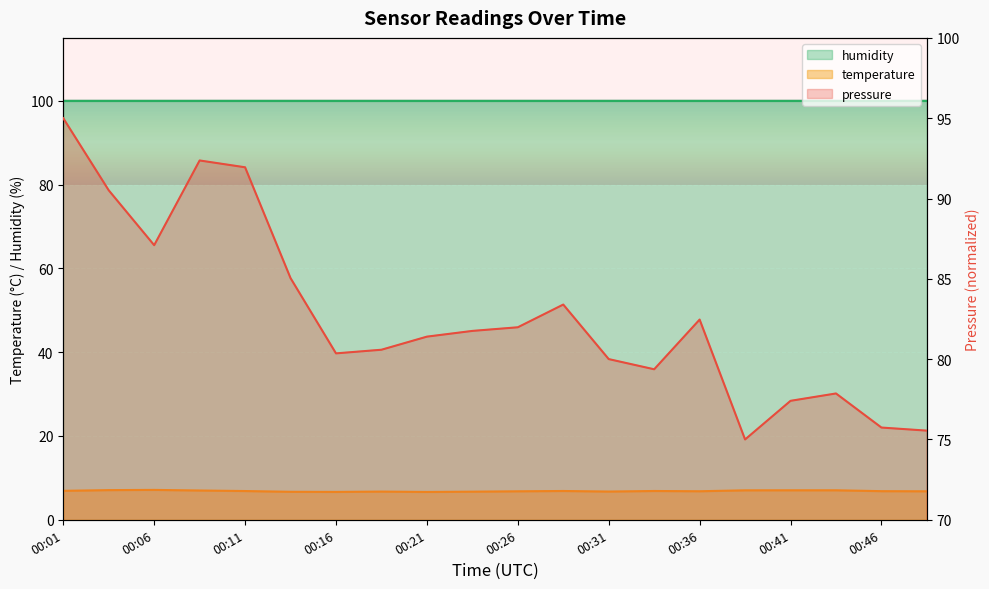

What value does the temperature series have at 00:41?

7.0